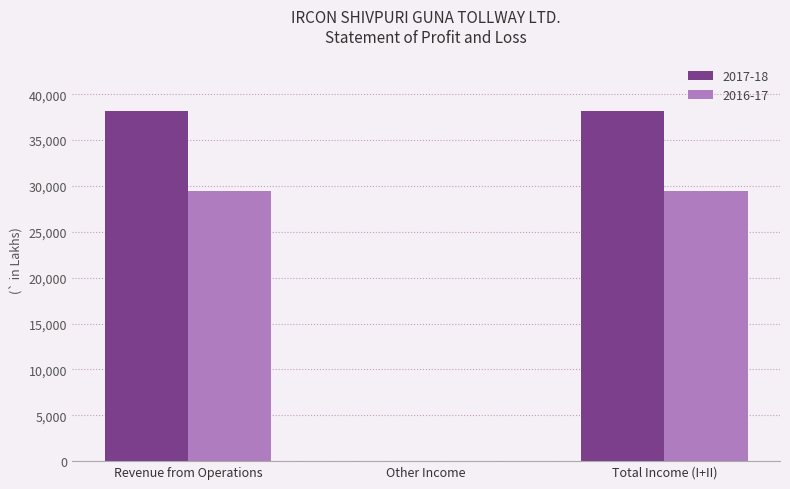

True or false: 2016-17 has a value of 29412 at Revenue from Operations.

True